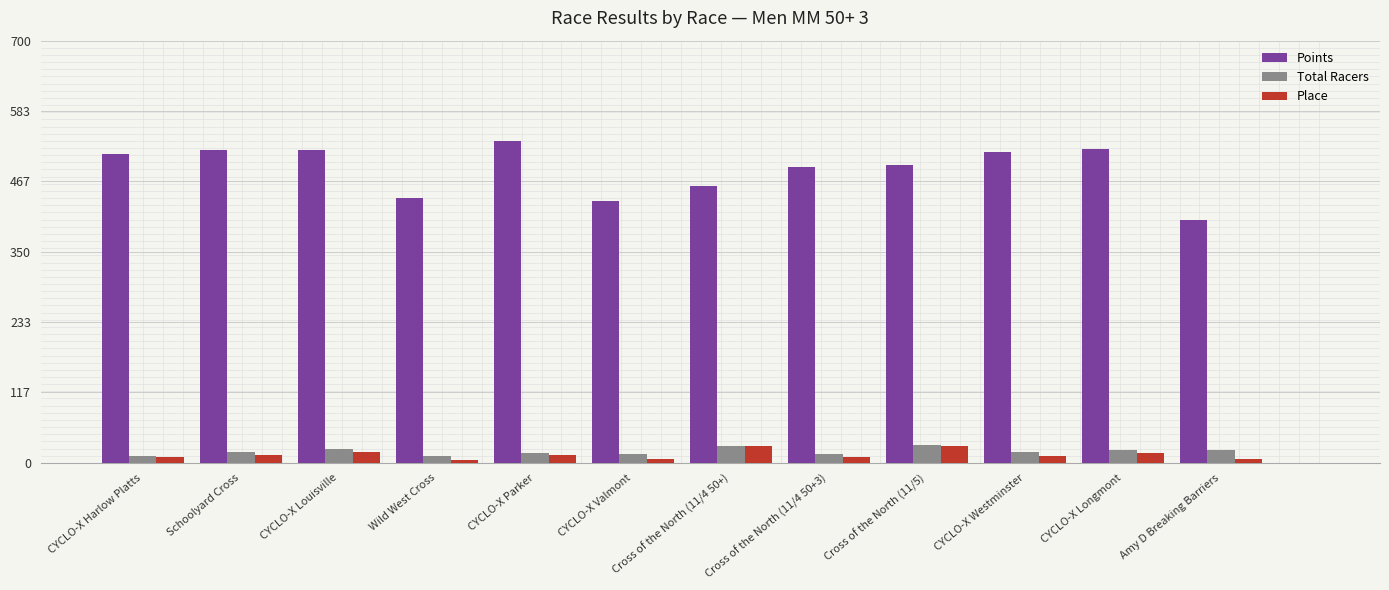

Which series has the largest total across all categories?

Points